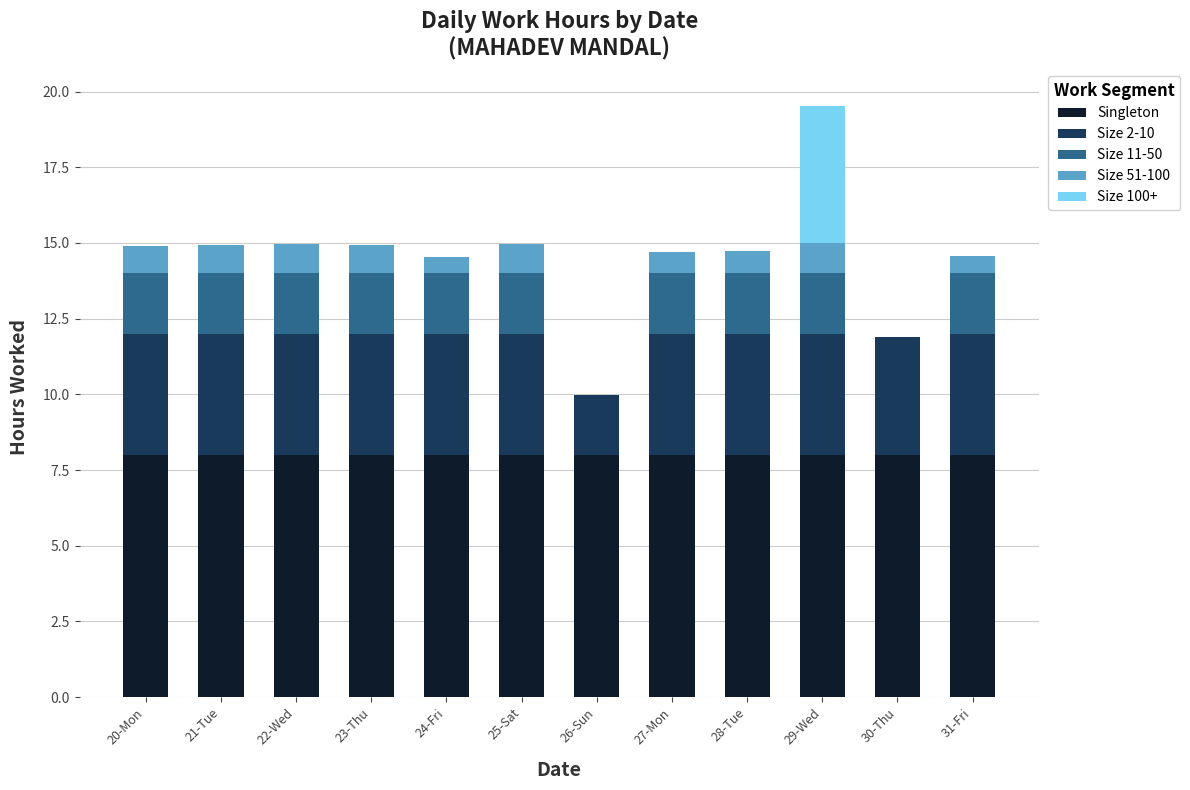

At which category is the sum across all series the highest?

29-Wed